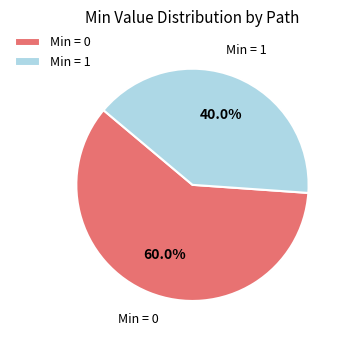

Rank the categories by value from highest to lowest.

Min = 0, Min = 1